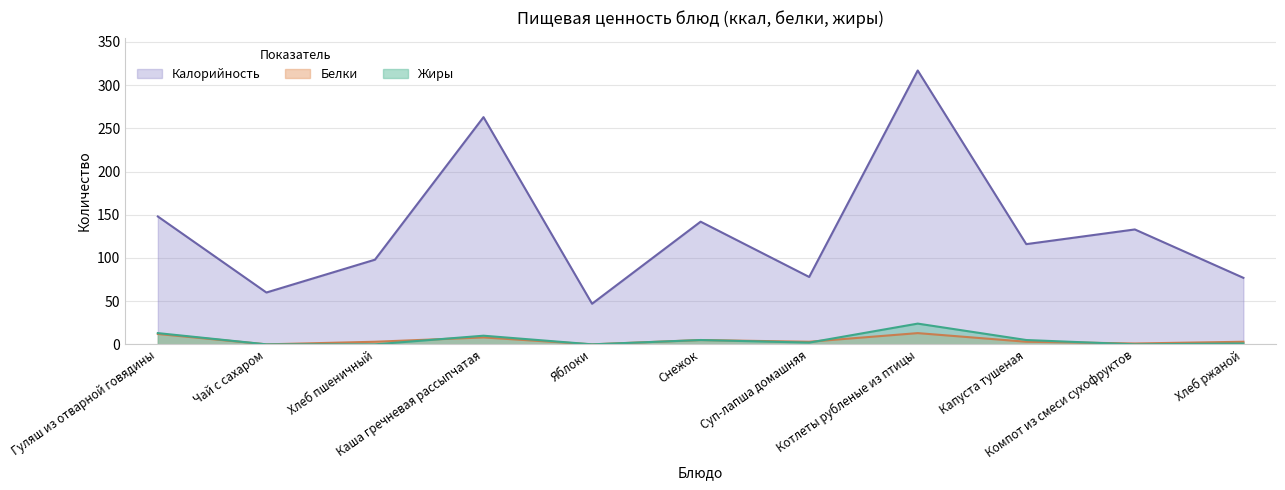

How many data points in Жиры are above 2?

5